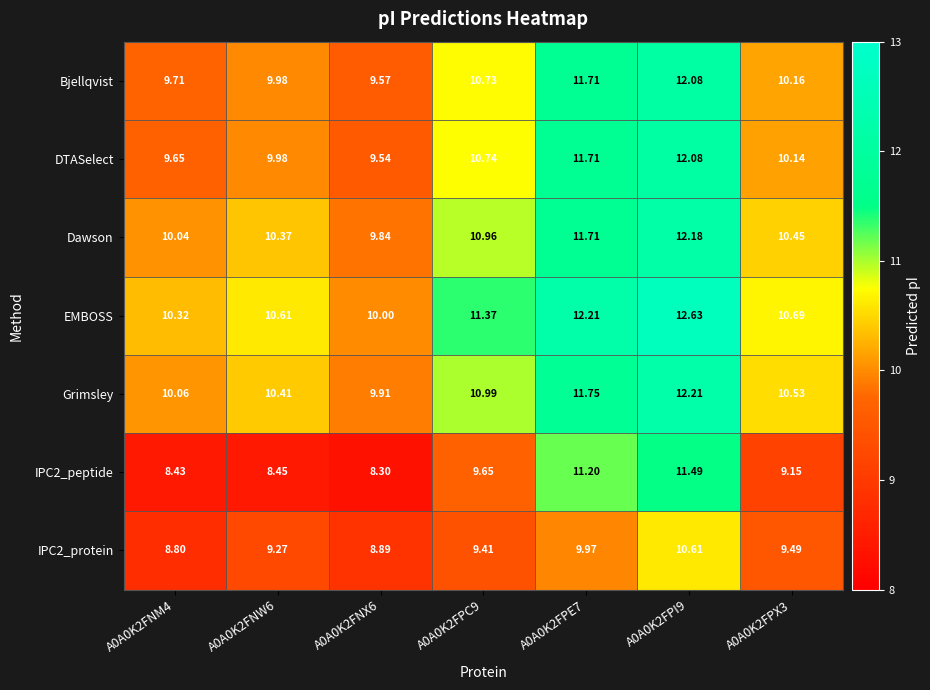

Which series has the largest total across all categories?

EMBOSS